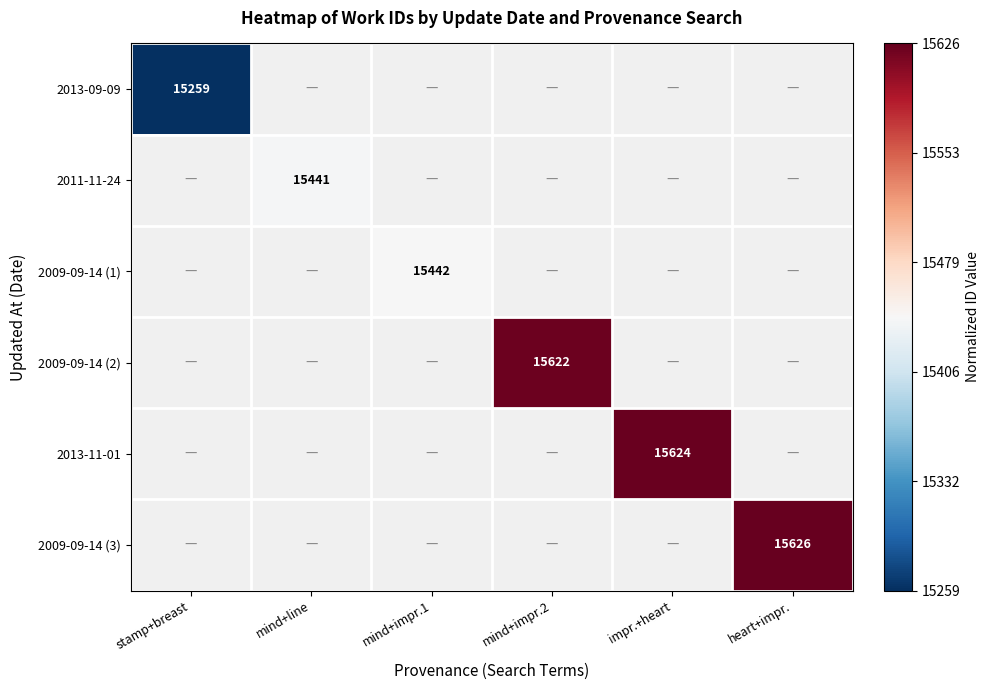

Which has a higher value, mind+line or mind+impr.2?

mind+impr.2